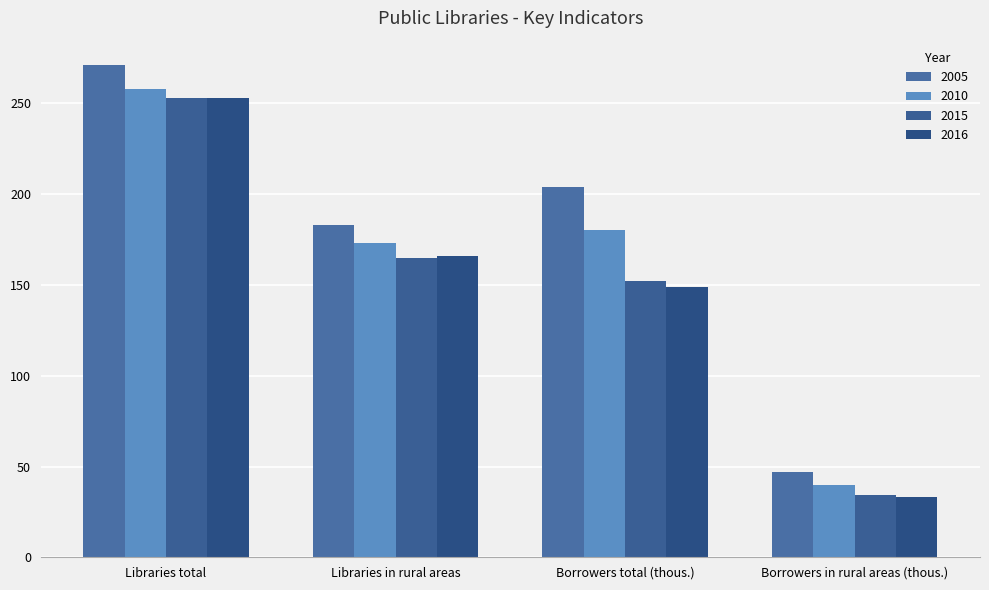

Reading left to right, what are all the values shown in this chart?

2005: Libraries total=271.0	Libraries in rural areas=183.0	Borrowers total (thous.)=203.7	Borrowers in rural areas (thous.)=47.1
2010: Libraries total=258.0	Libraries in rural areas=173.0	Borrowers total (thous.)=180.2	Borrowers in rural areas (thous.)=40.0
2015: Libraries total=253.0	Libraries in rural areas=165.0	Borrowers total (thous.)=152.4	Borrowers in rural areas (thous.)=34.3
2016: Libraries total=253.0	Libraries in rural areas=166.0	Borrowers total (thous.)=149.1	Borrowers in rural areas (thous.)=33.1